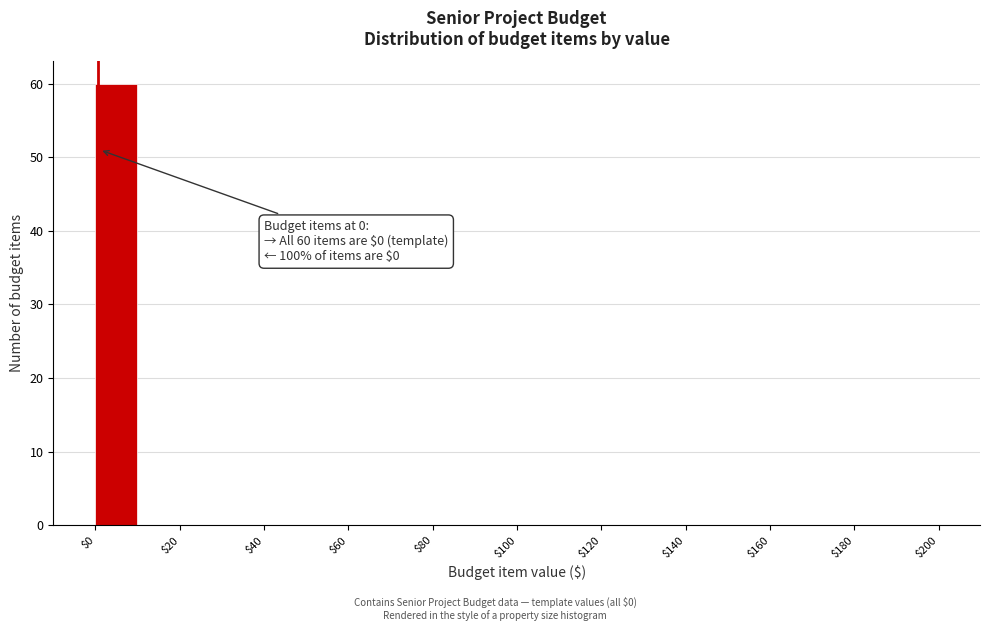

Over which range of the x-axis is the bar tallest?

0 to 10